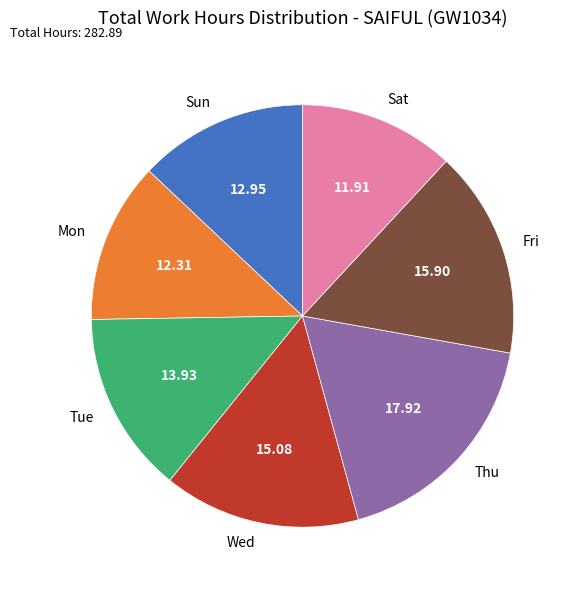

Which has a higher value, Mon or Wed?

Wed